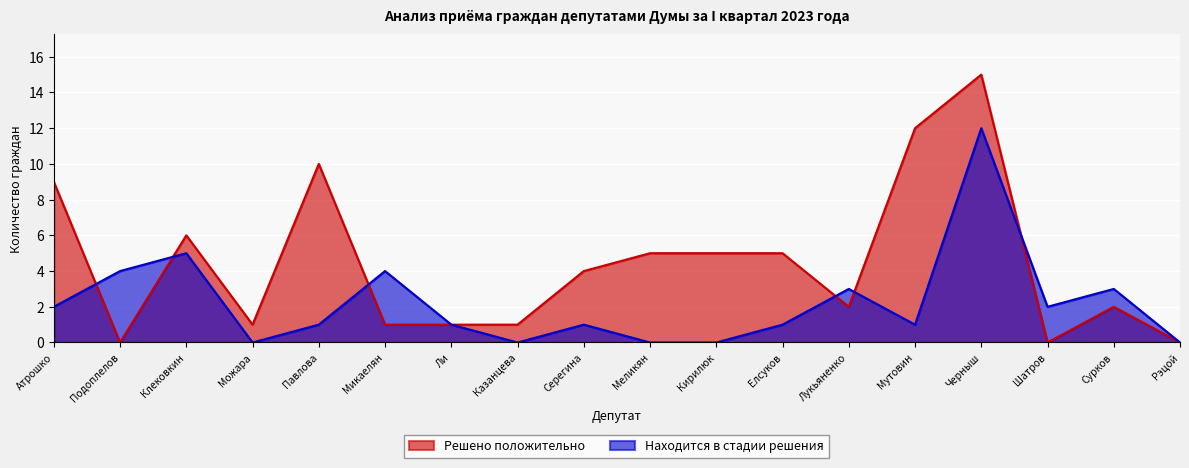

What is the total value across all series at Ли?

2